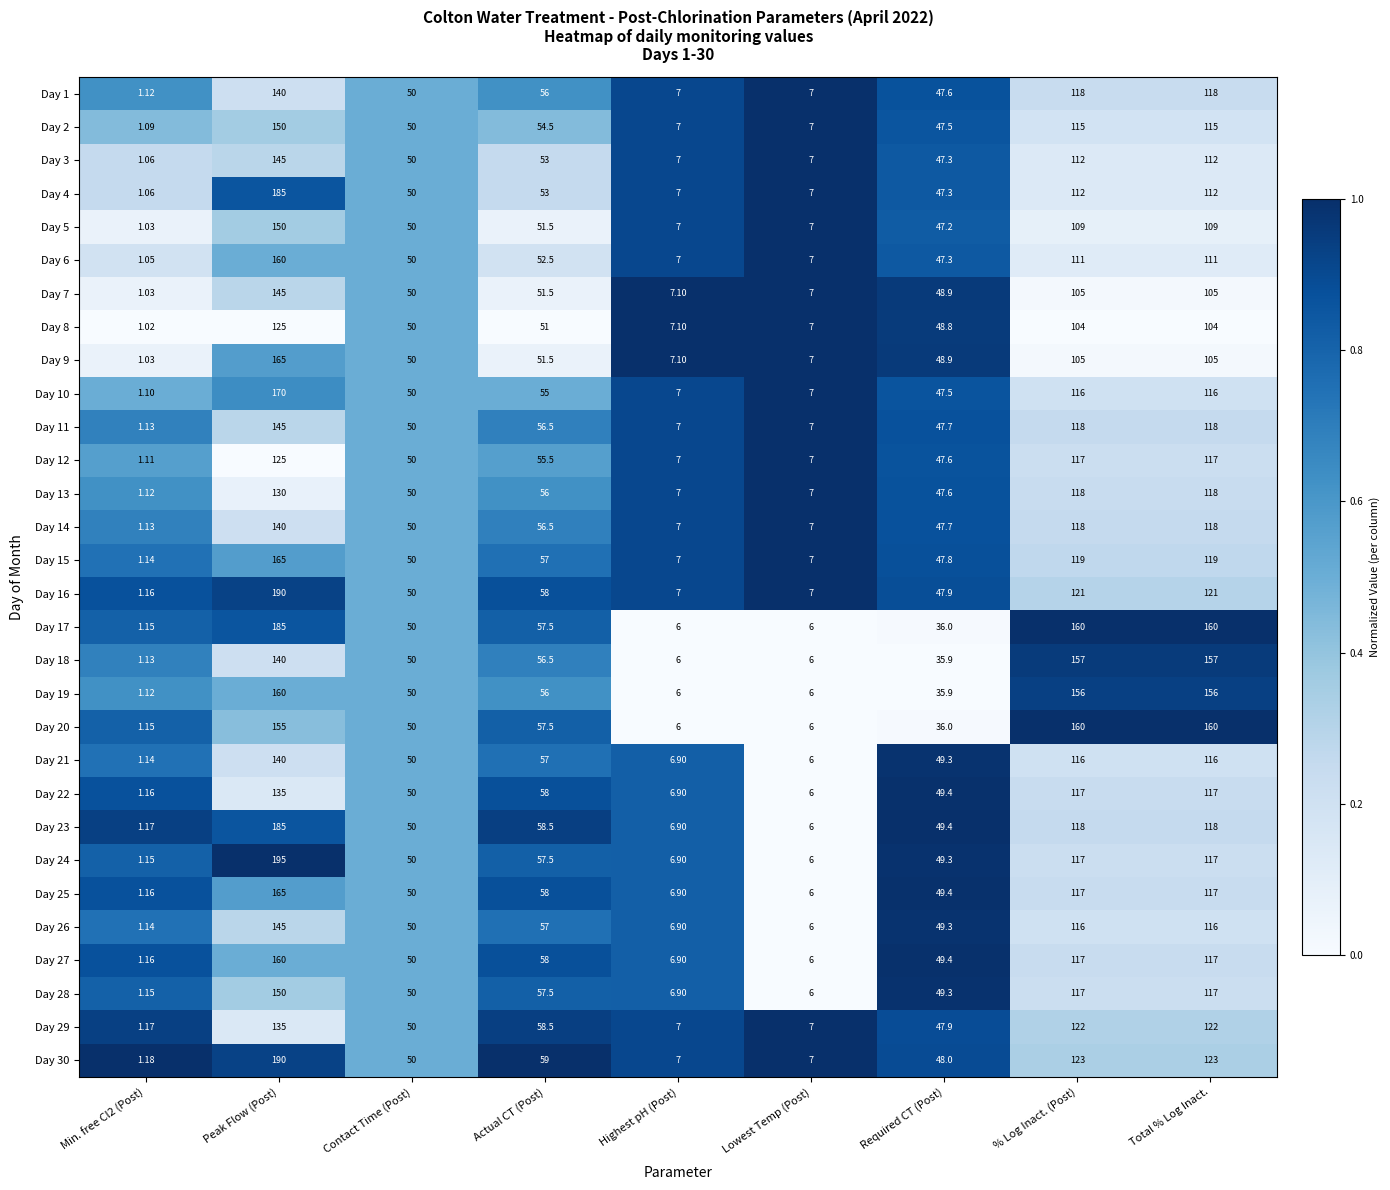

What is the total value across all series at Required CT (Post)?

1399.1